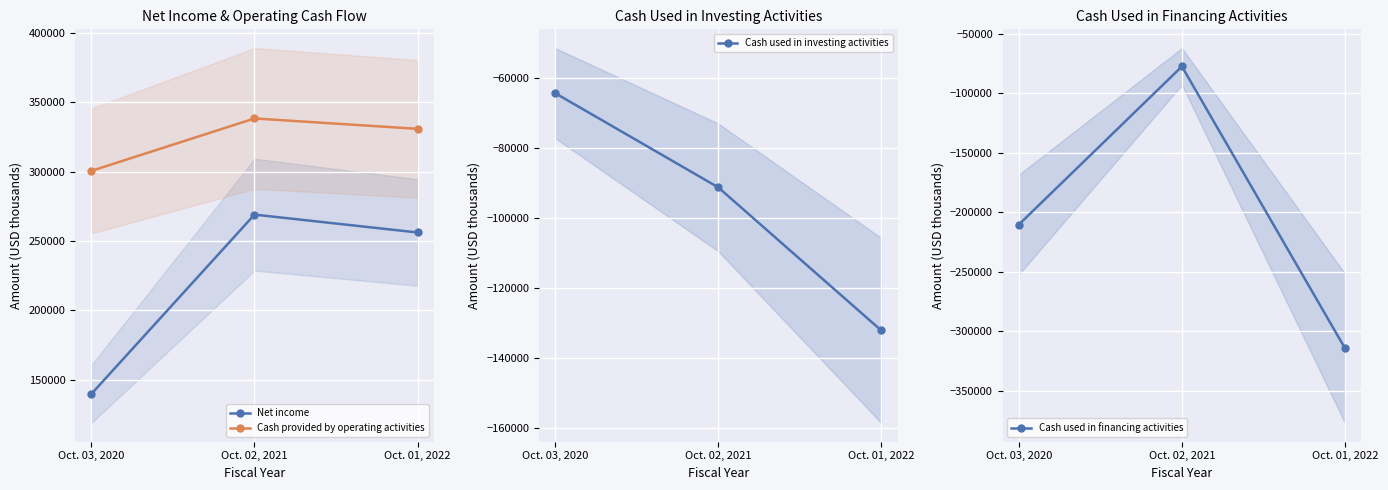

What is the value of the Cash provided by operating activities point at the 2nd from the left?

338342